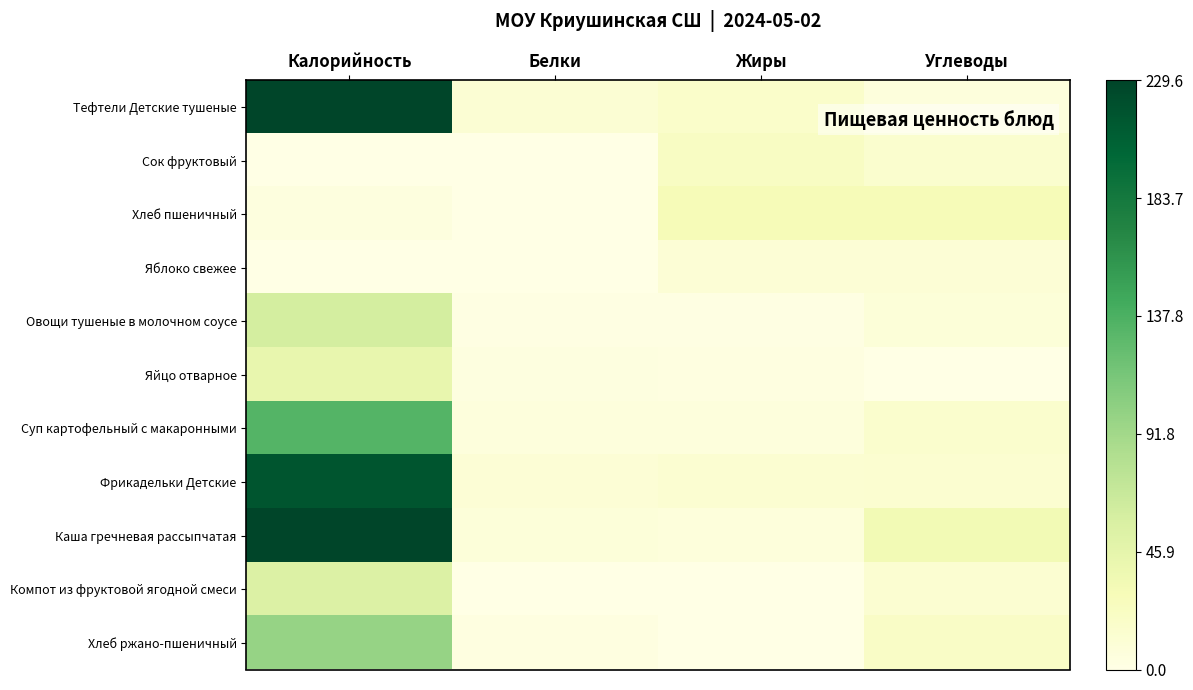

Which category has the highest value across all series?

Калорийность